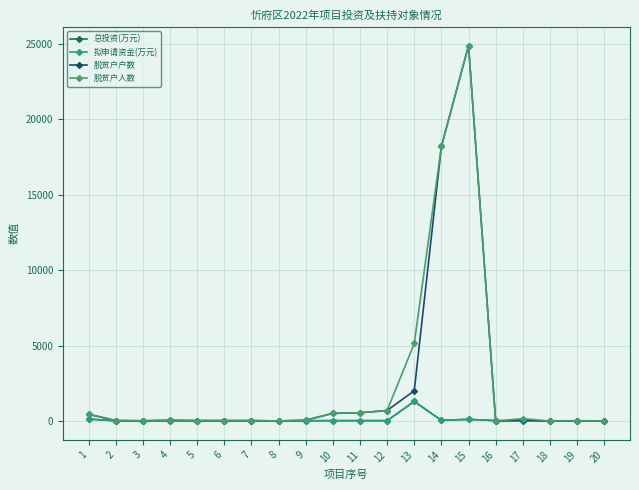

Where is 总投资(万元) nearest to the value 651?

1